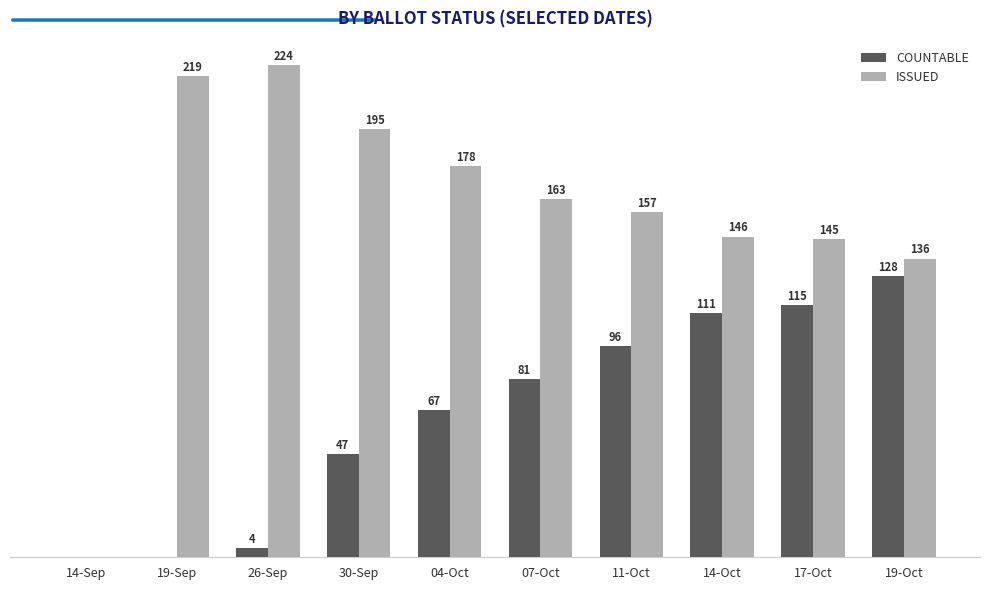

Which category has the highest value in the COUNTABLE series?

19-Oct